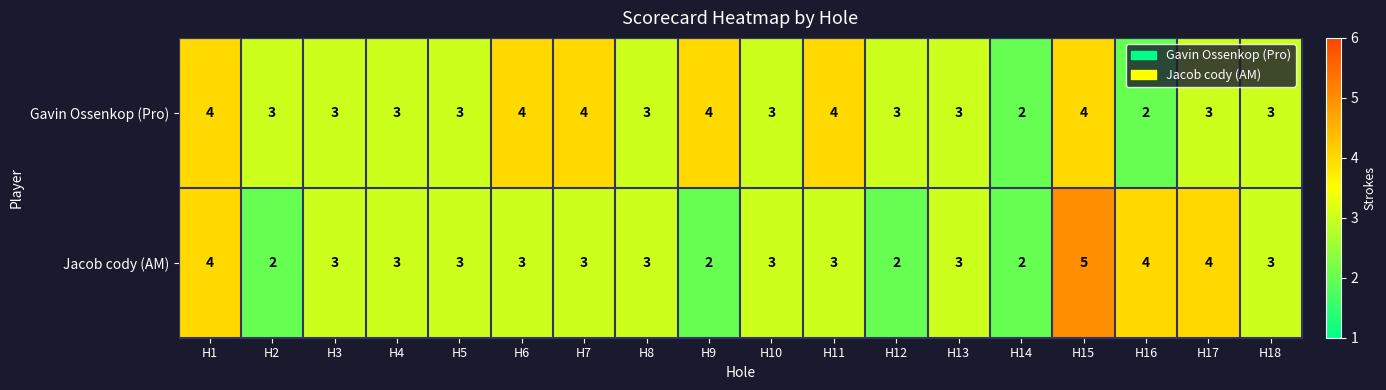

Which category has the highest value across all series?

H15